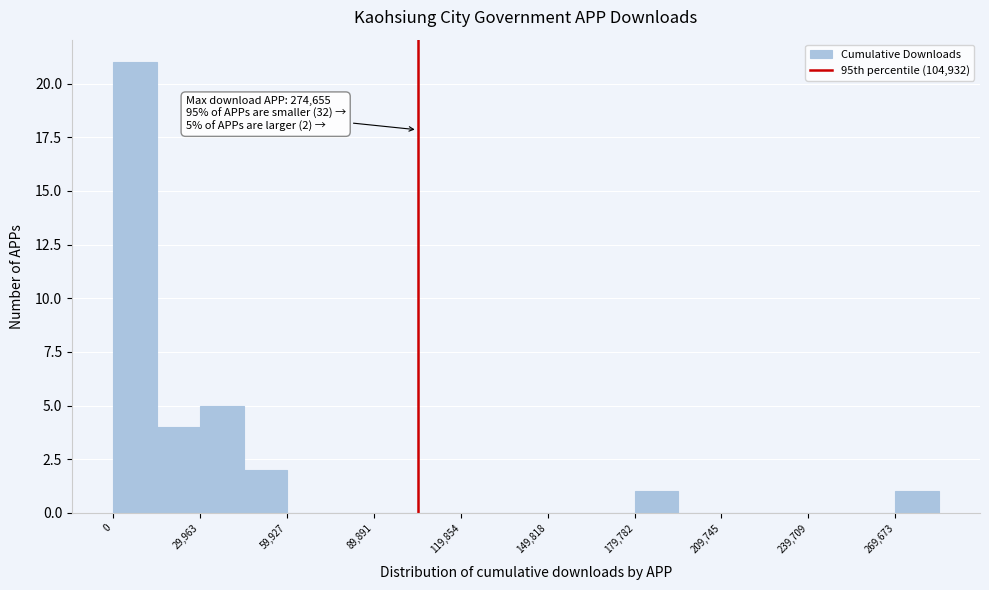

Read against the x-axis, roughly where is the centre of the tallest bar?

5000